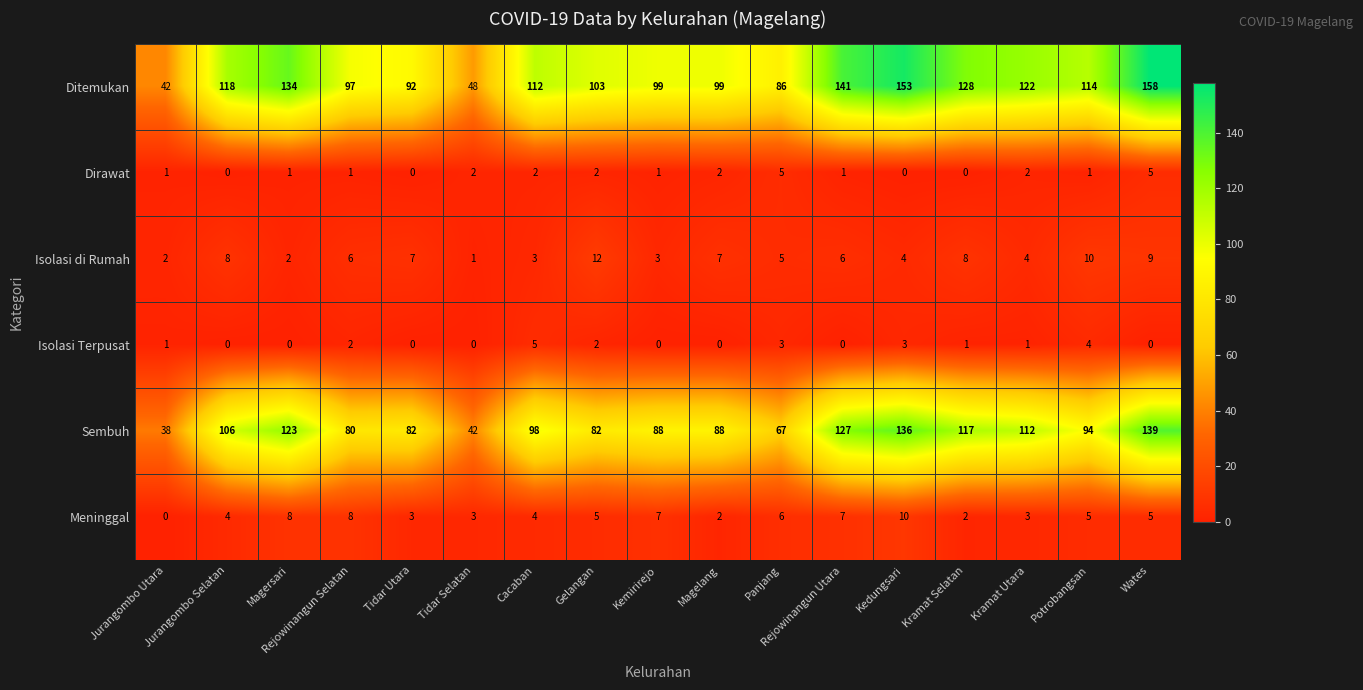

Which label corresponds to the largest value in the chart?

Wates